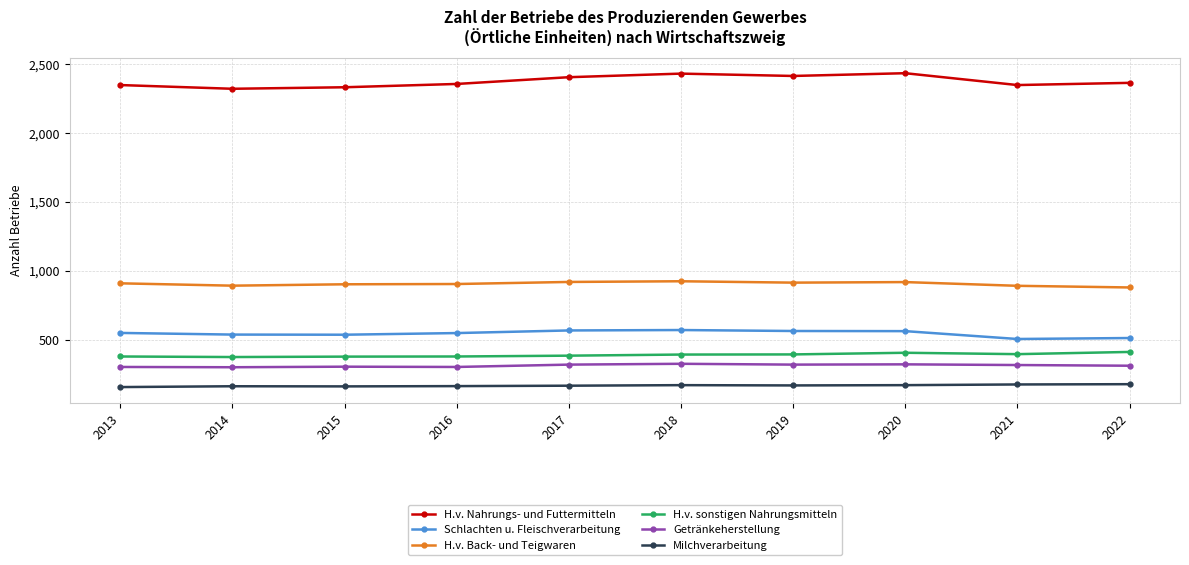

What is the maximum value for Milchverarbeitung?

177